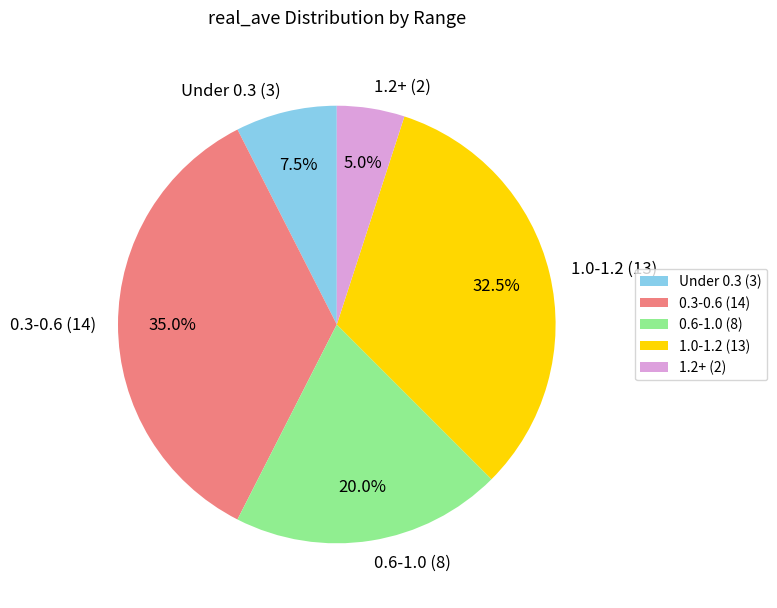

Does any single category account for the majority?

No